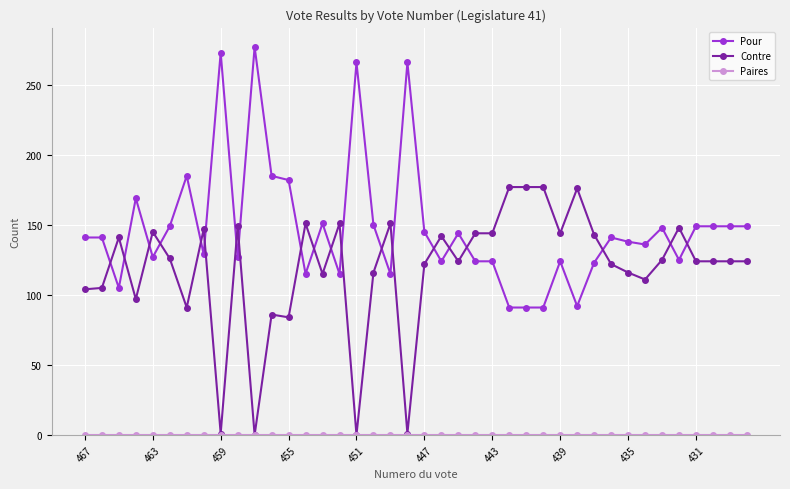

What is the value of the Contre point at the 26th from the left?

177